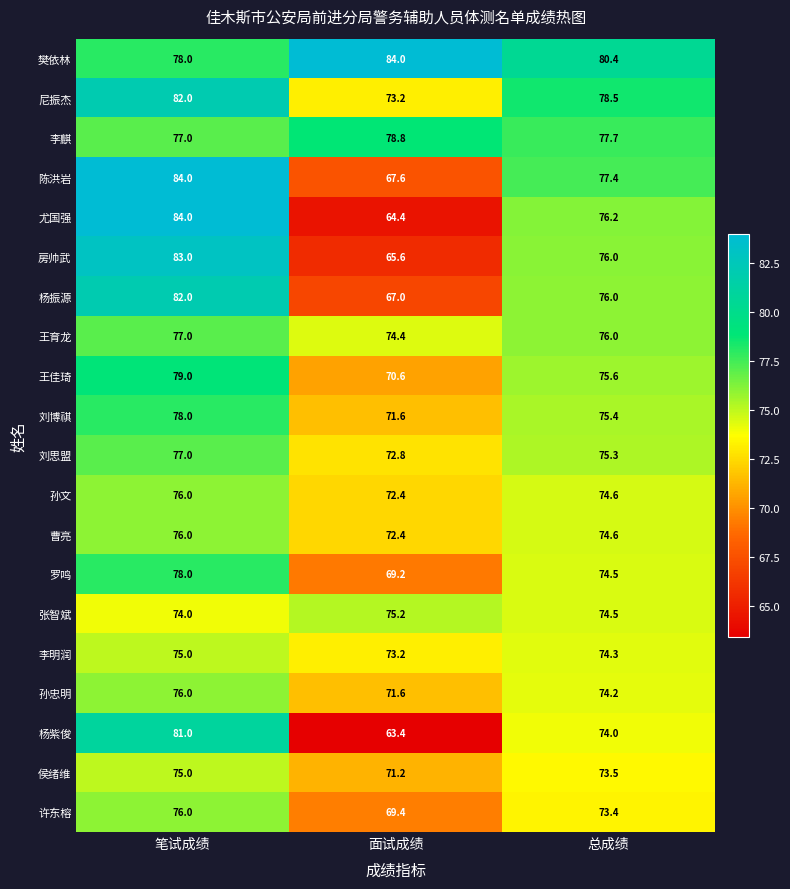

What is the total value across all series at 笔试成绩?

1568.0